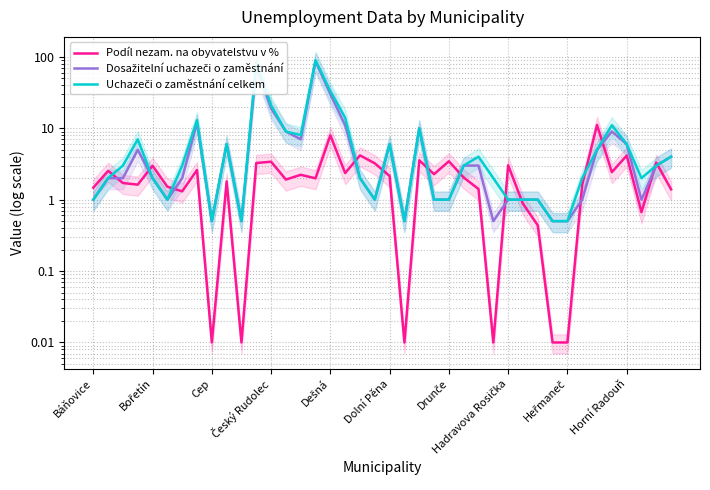

Read the Podíl nezam. na obyvatelstvu v % value at Dolní Pěna.

2.1